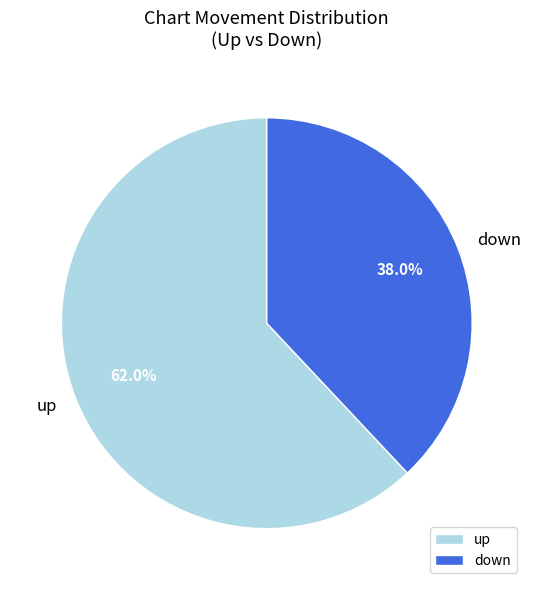

What is the total percentage of down and up?

100.0%